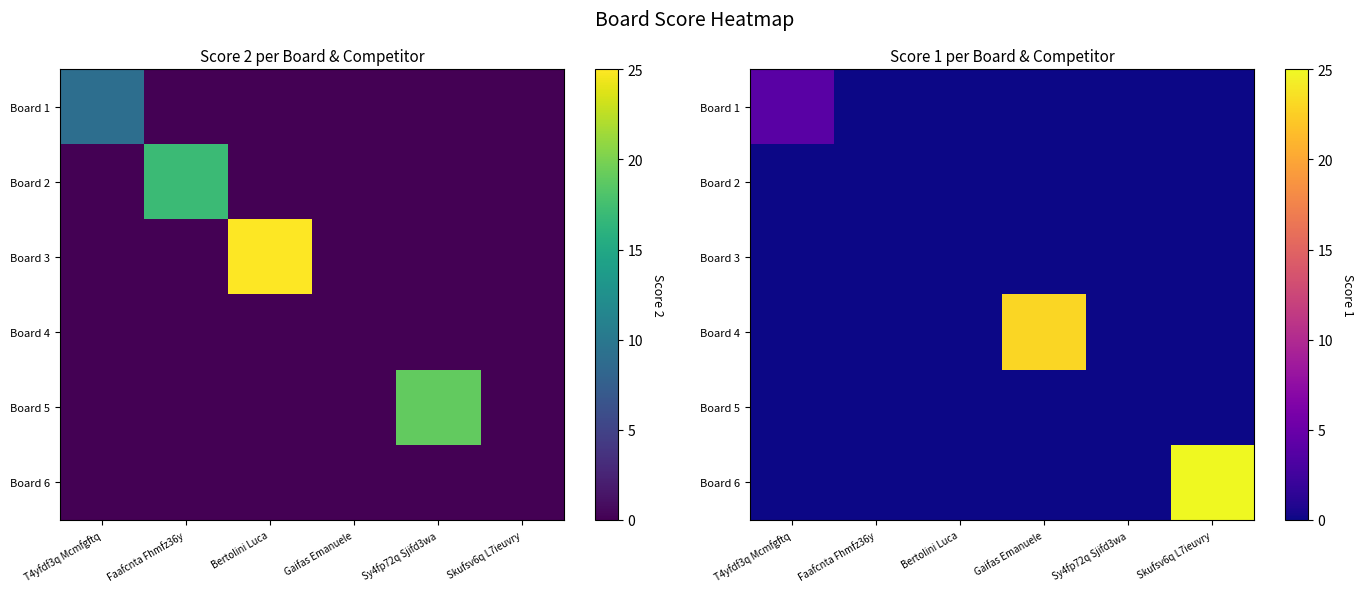

At which label is Board 3 closest to 0?

T4yfdf3q Mcmfgftq